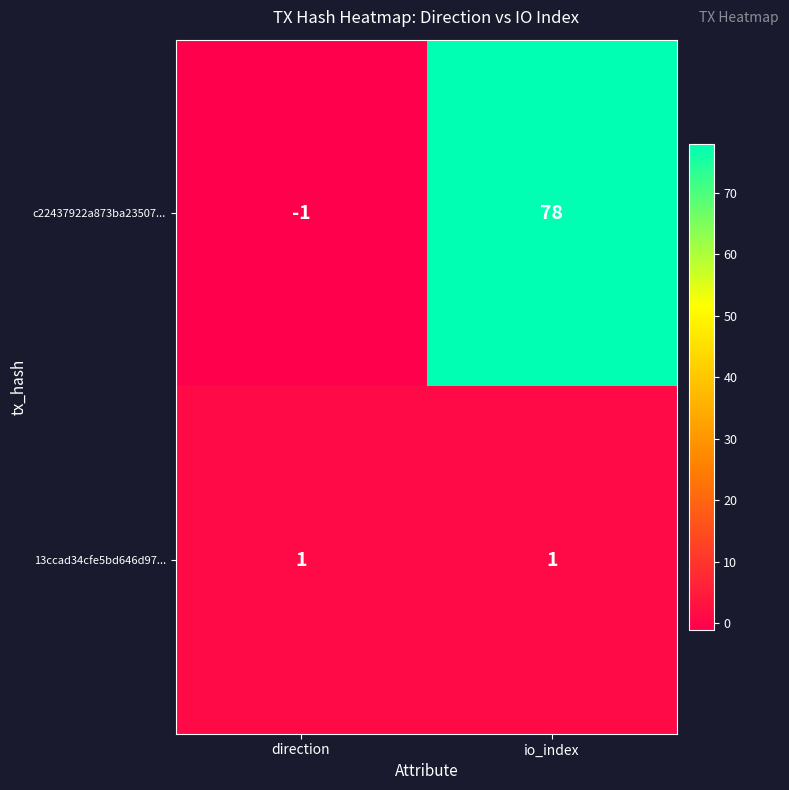

Is it true that c22437922a873ba23507... equals 78 at io_index?

True